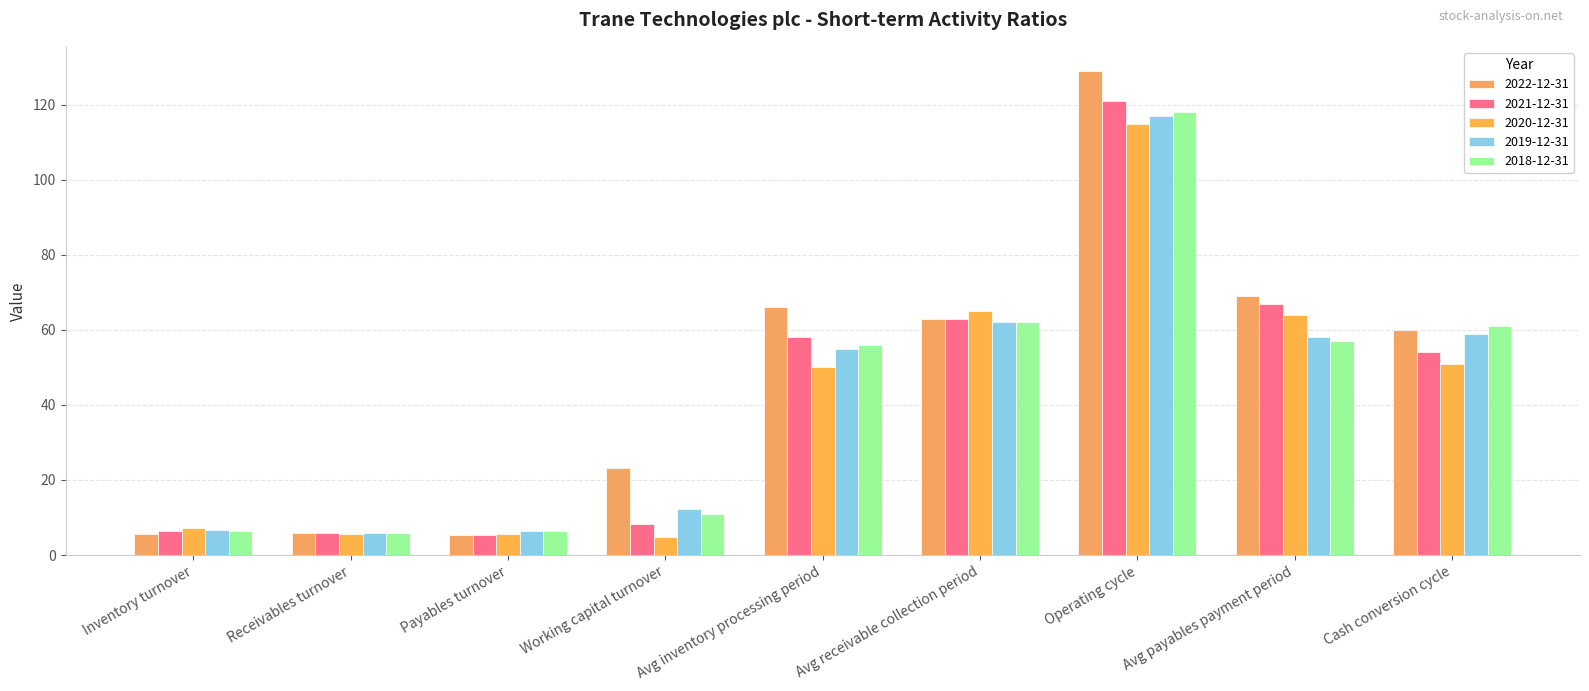

Where does the 2021-12-31 series first go above 54?

Avg inventory processing period